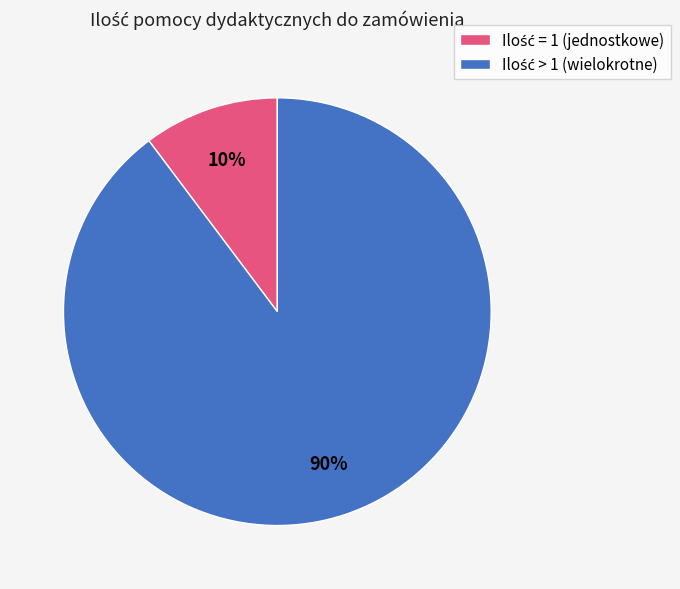

Is there any slice that represents more than half of the pie?

Yes